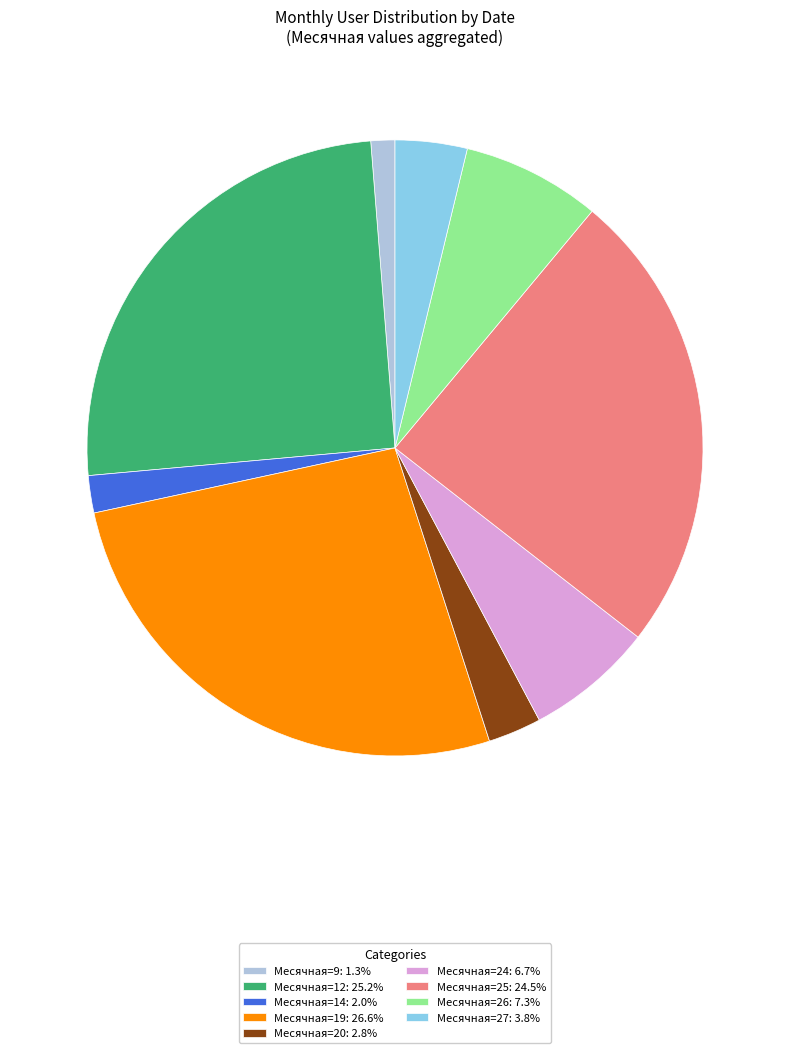

Approximately how many times larger is the value at Месячная=26: 7.3% compared to Месячная=12: 25.2%?

0.3